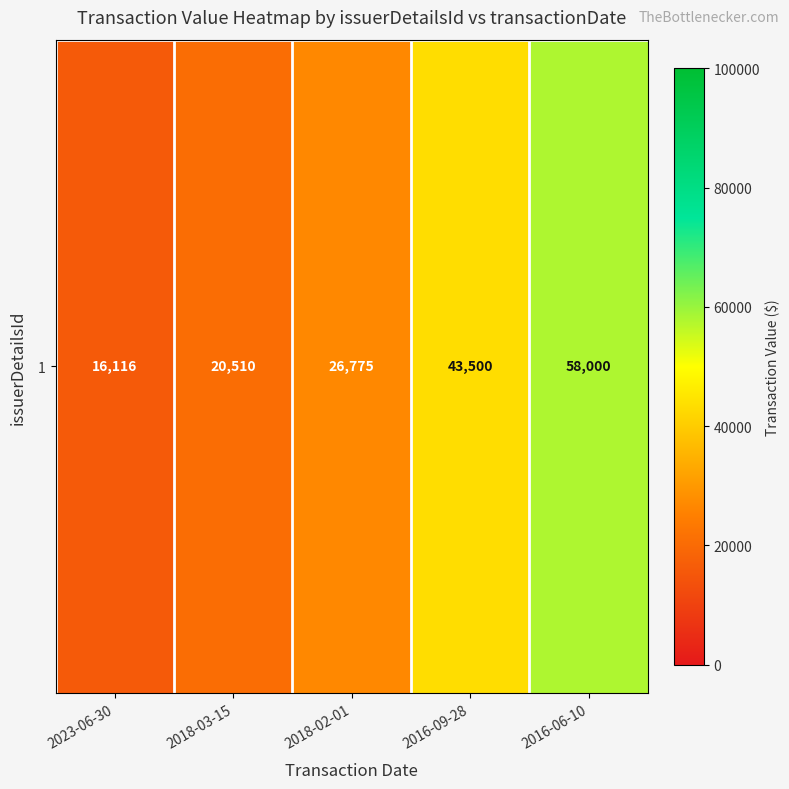

What value does the data have at 2018-03-15?

20510